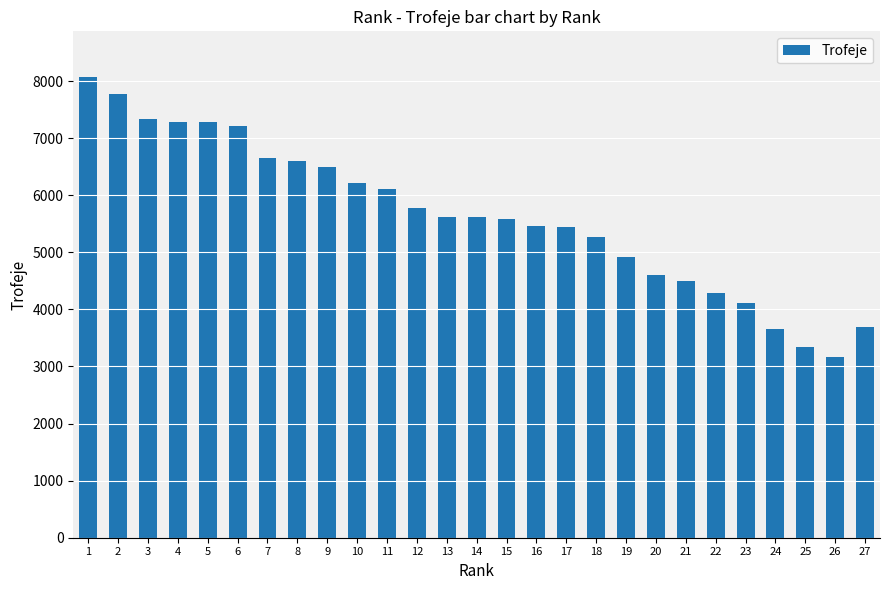

What is the change in value from 18 to 23?

-1161